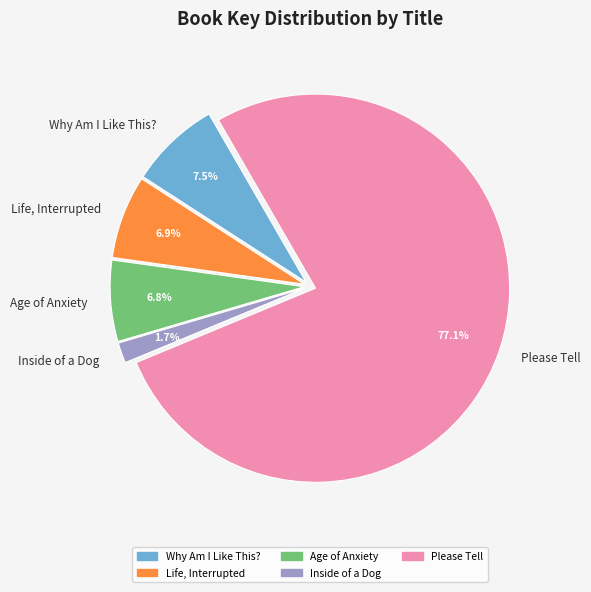

How much of the chart is everything except Age of Anxiety?

93.2%